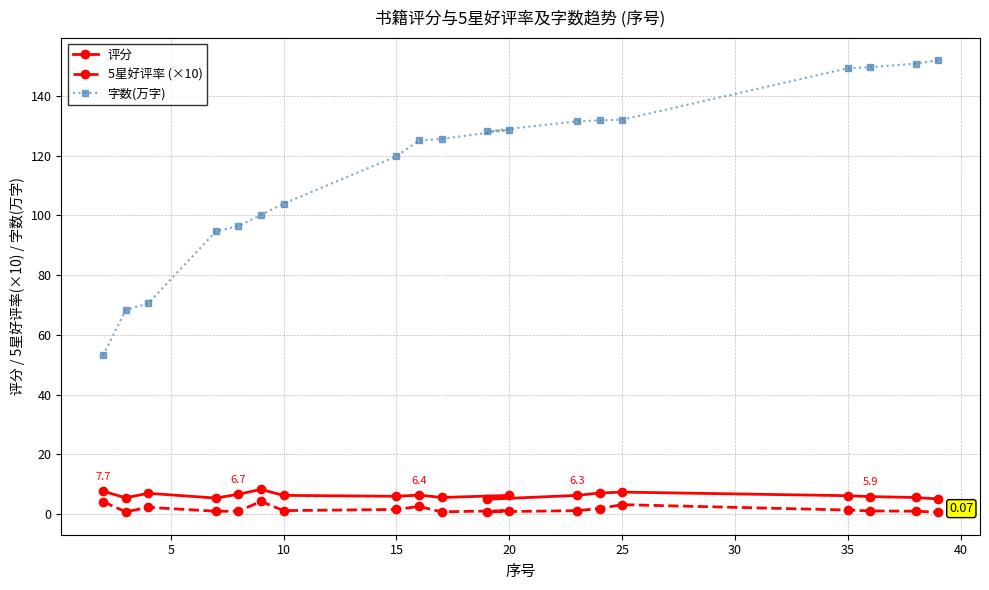

True or false: 字数(万字) and 5星好评率 (×10) cross at least once.

False